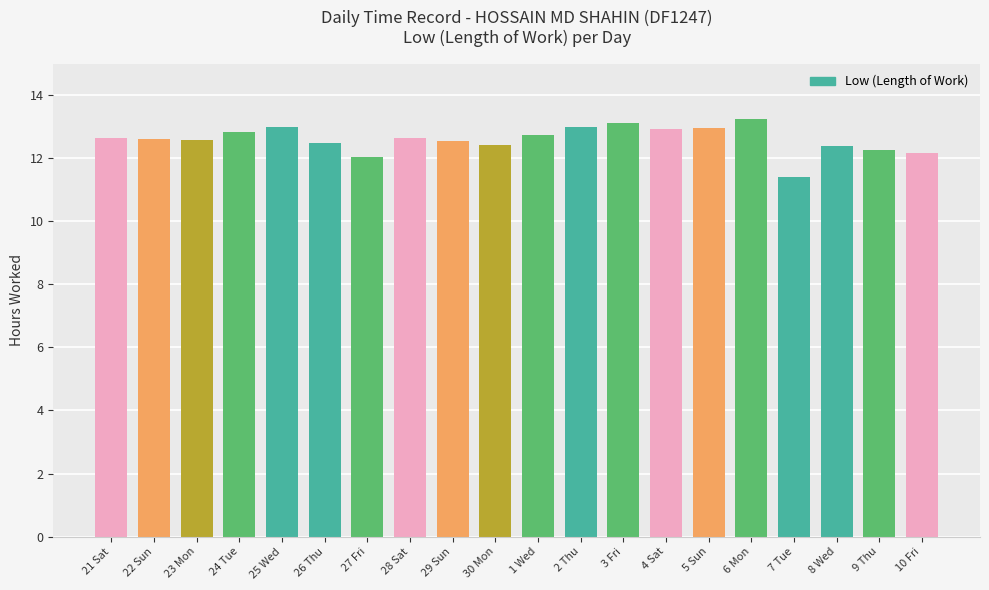

Where is the data nearest to the value 12?

27 Fri